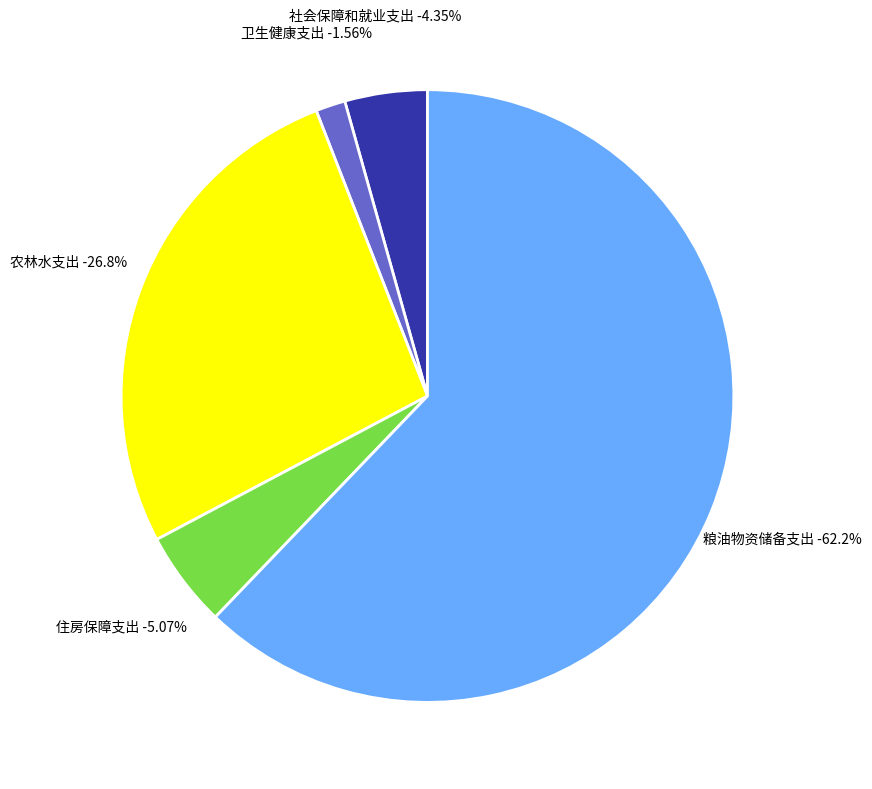

How much of the chart is everything except 卫生健康支出?

98.4%